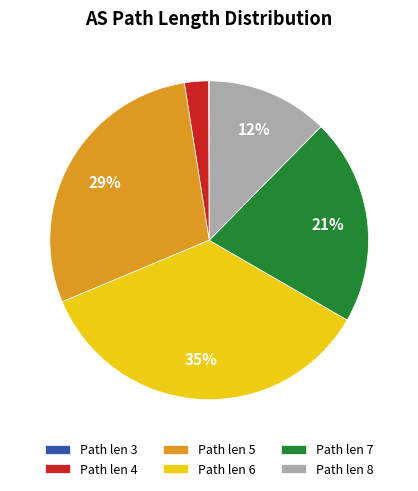

Which category has the biggest portion of the pie?

Path len 6